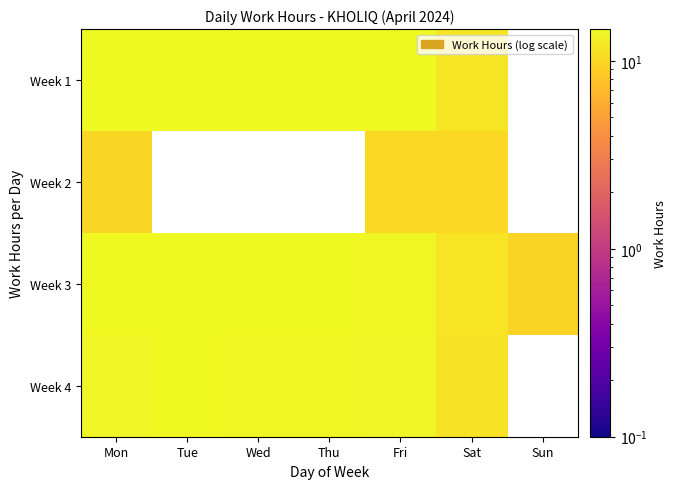

Rank the series at Wed from highest to lowest value.

Week 1, Week 3, Week 4, Week 2